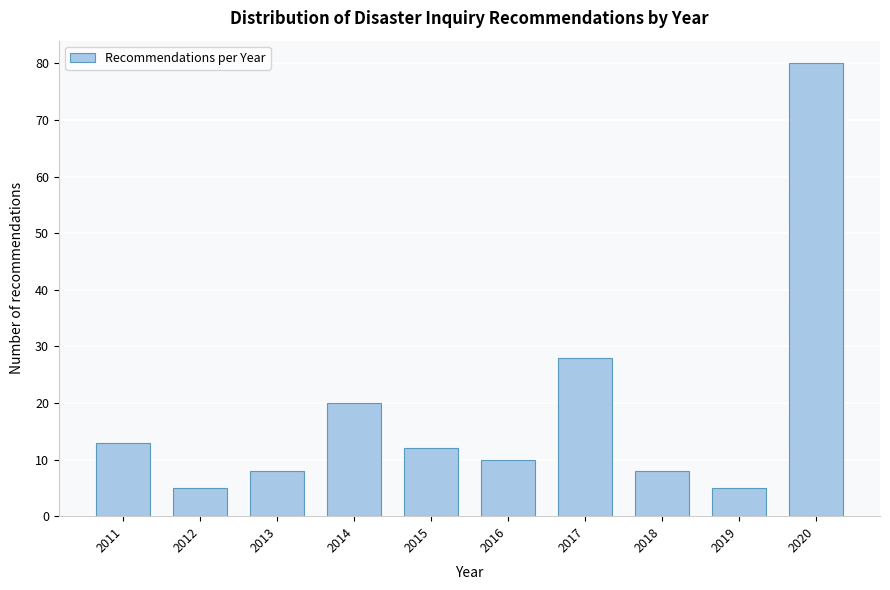

Reading left to right, extract all data points from this chart.

13	5	8	20	12	10	28	8	5	80